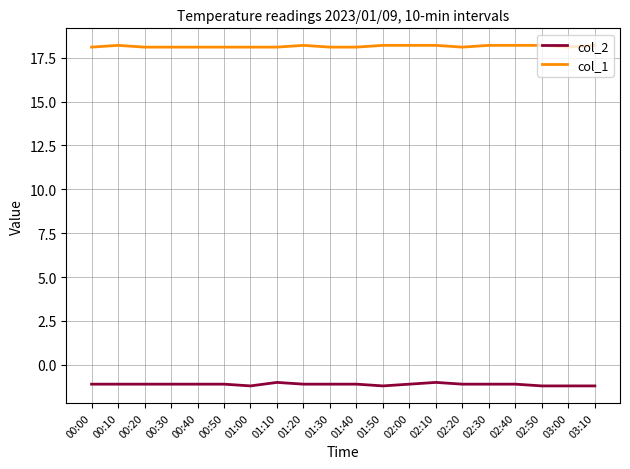

True or false: col_1 has a value of 18.2 at 03:10.

True